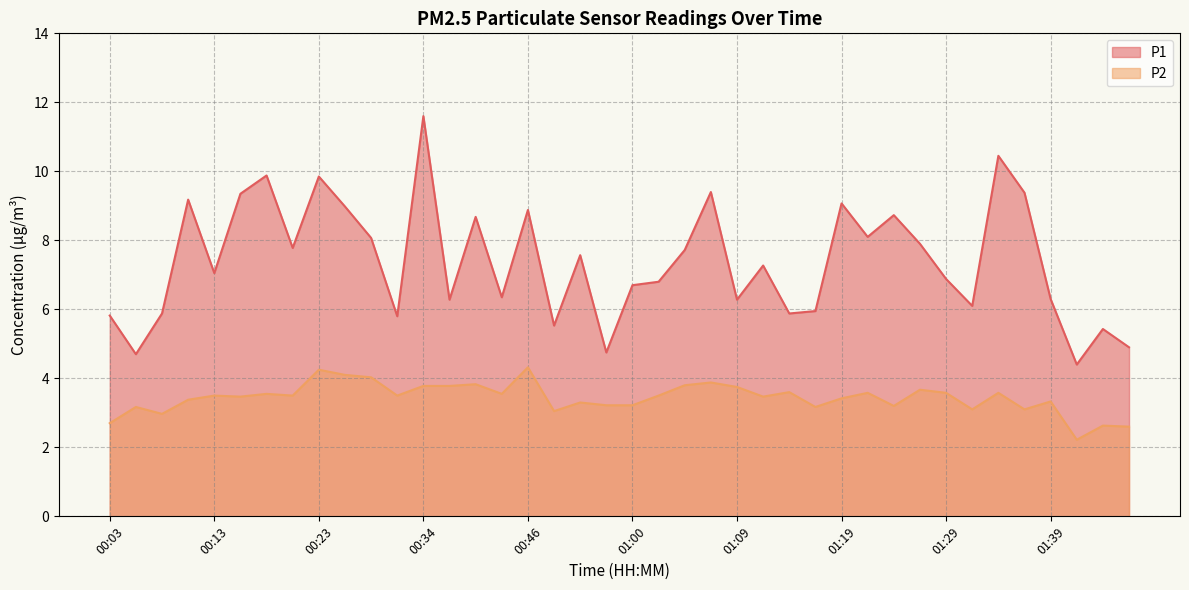

What is the label of the 33rd point from the left?

01:29